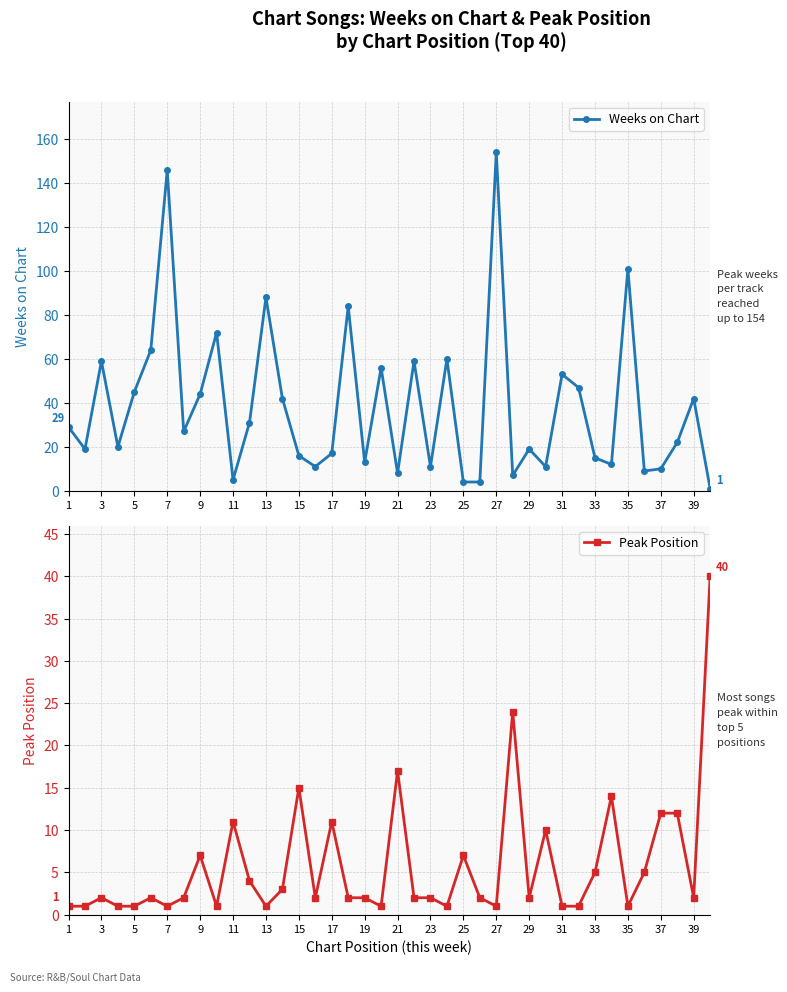

True or false: Peak Position has more than 2 interior local peaks.

True